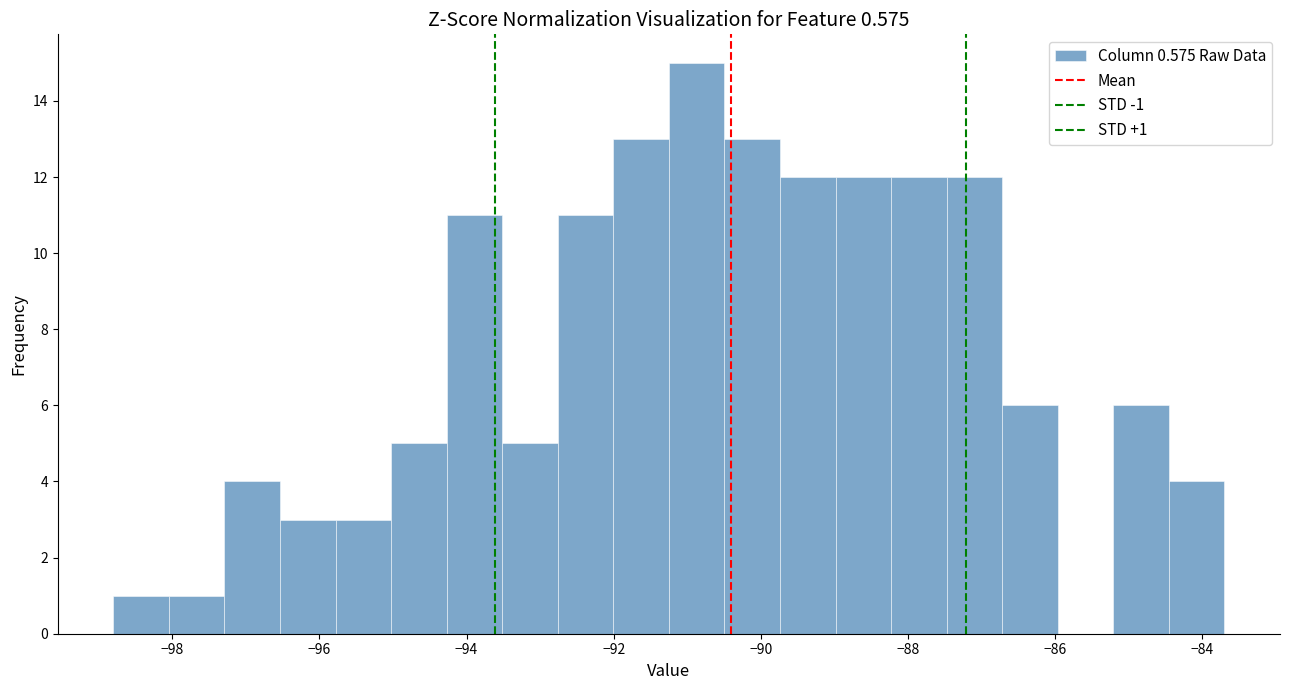

Read against the x-axis, roughly where is the centre of the tallest bar?

-90.8